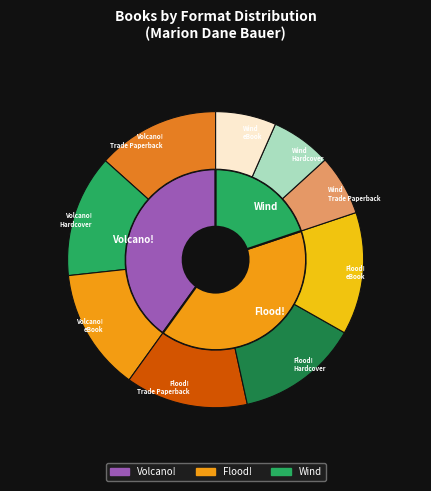

How many segments does this pie chart have?

3